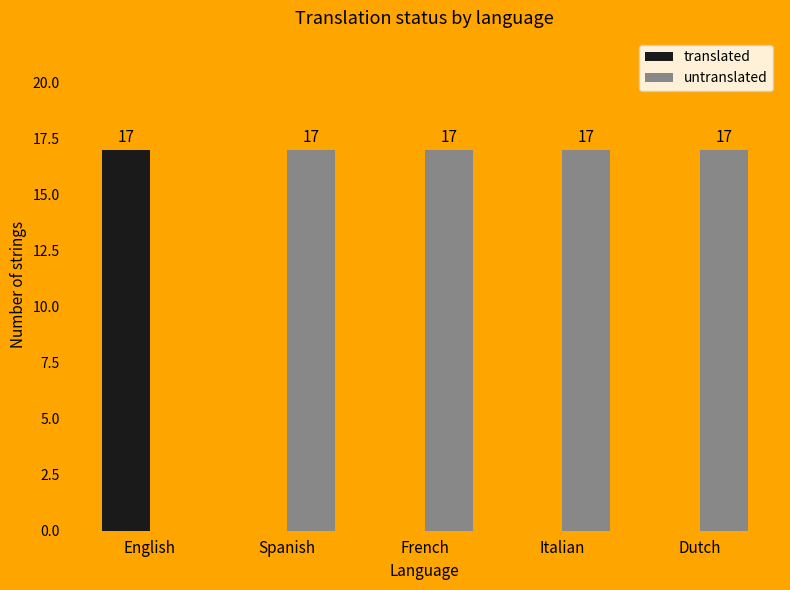

What are all the series names shown in the legend?

translated, untranslated